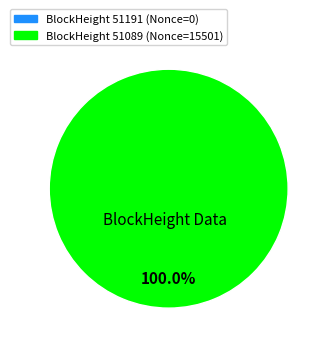

Which has a higher value, 51089 or 51191?

51089